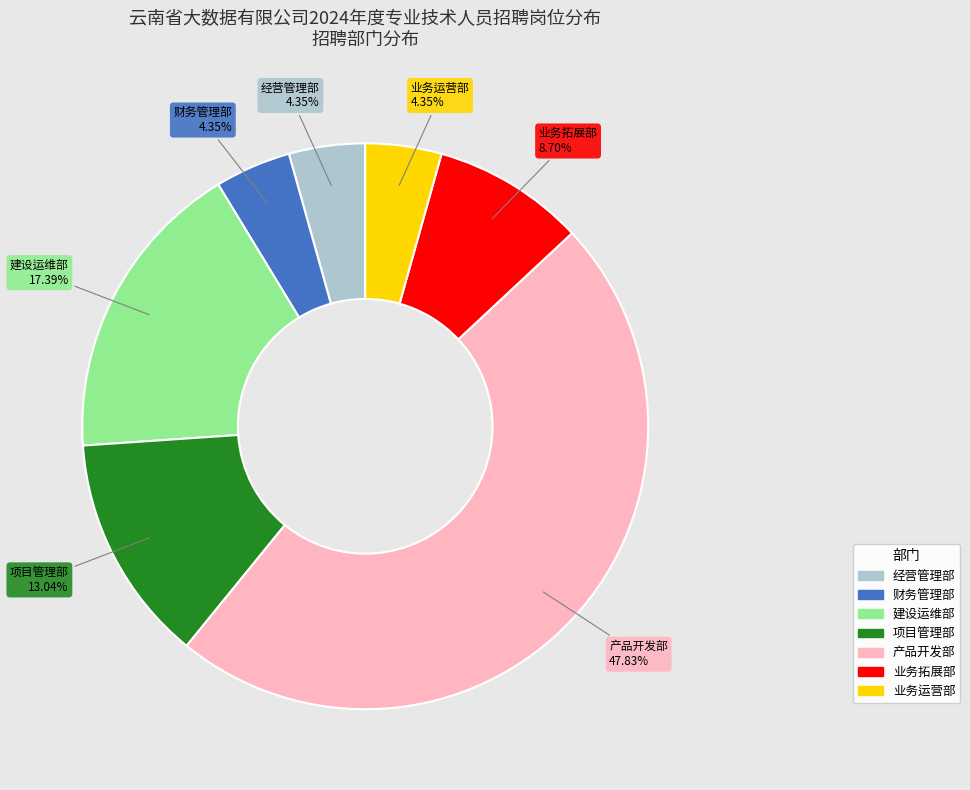

What is the largest slice in the pie chart?

产品开发部